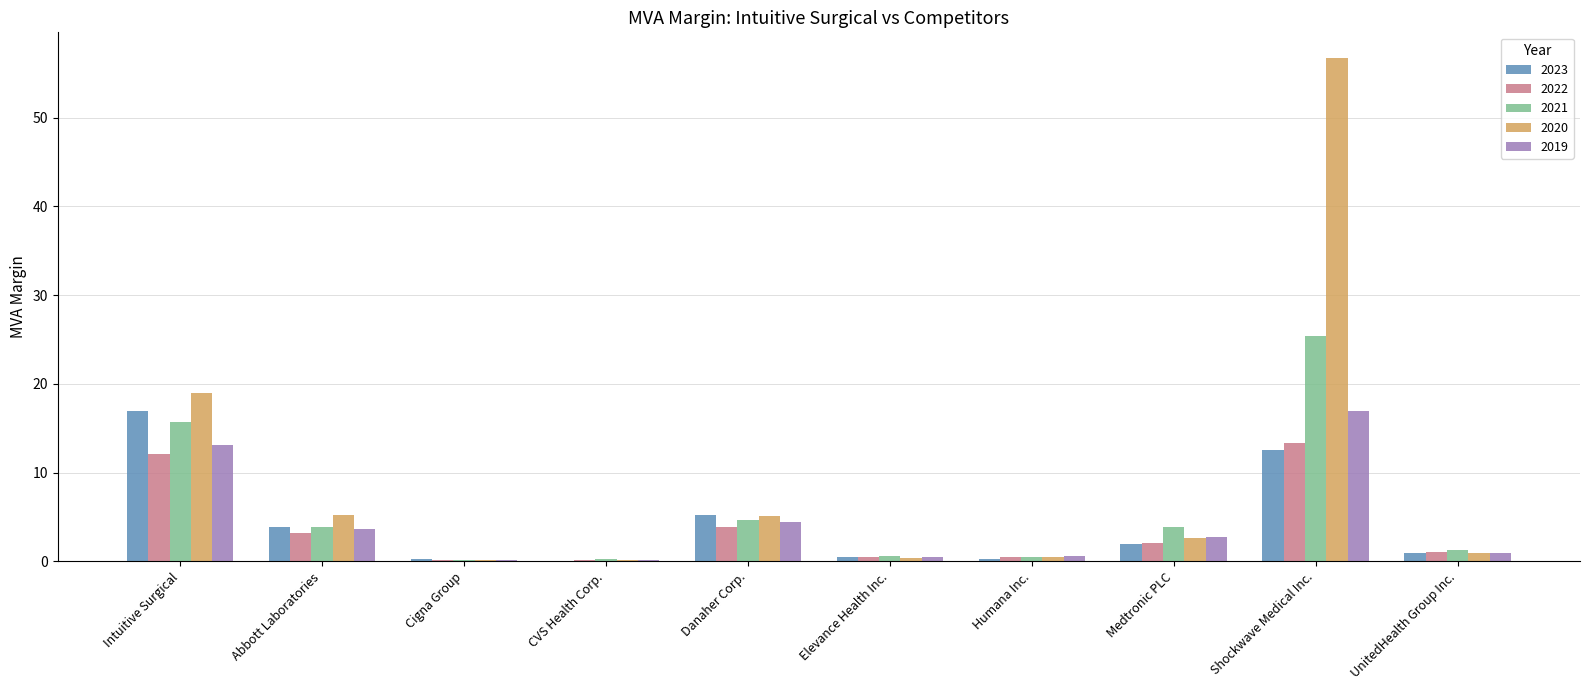

Is the value of 2019 at Danaher Corp. greater than the value of 2022 at CVS Health Corp.?

Yes